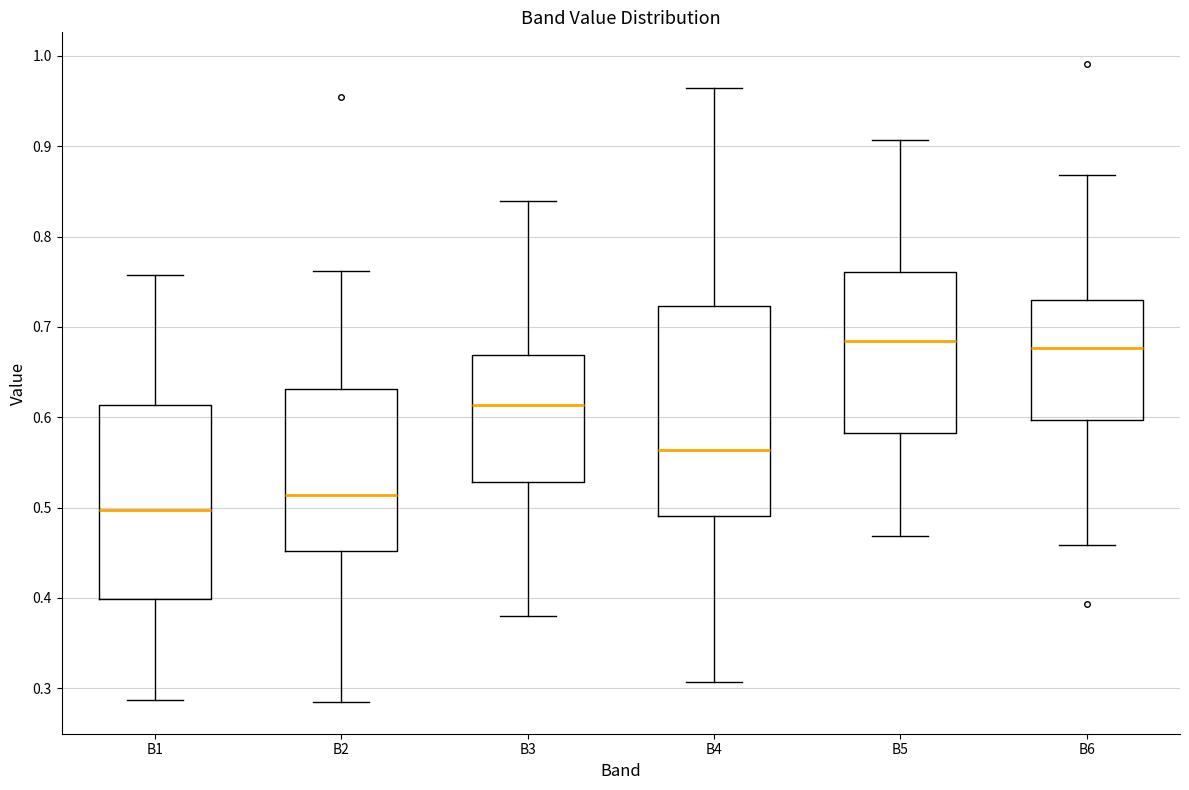

Where does the median line of the box for B1 sit on the y-axis? The values are not printed on the chart, so give them approximately, as read against the axis.

0.50